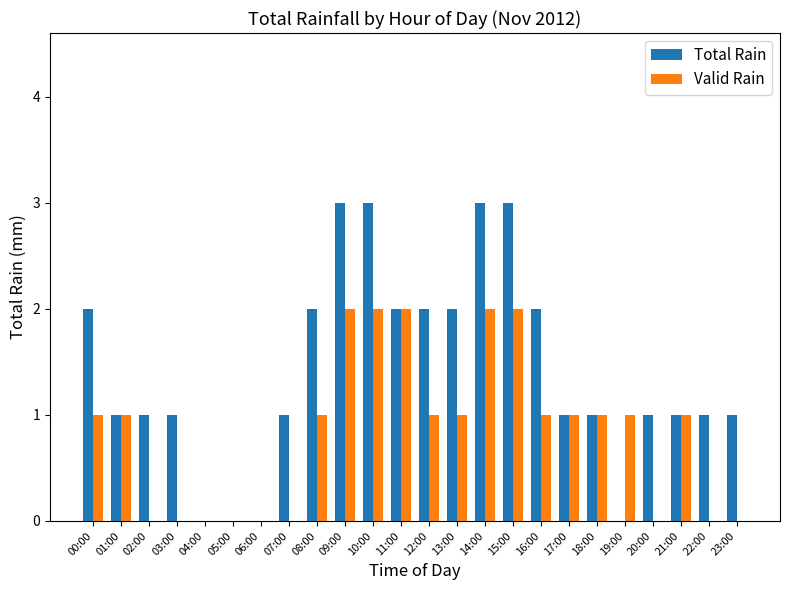

True or false: Valid Rain has a value of 1 at 01:00.

True